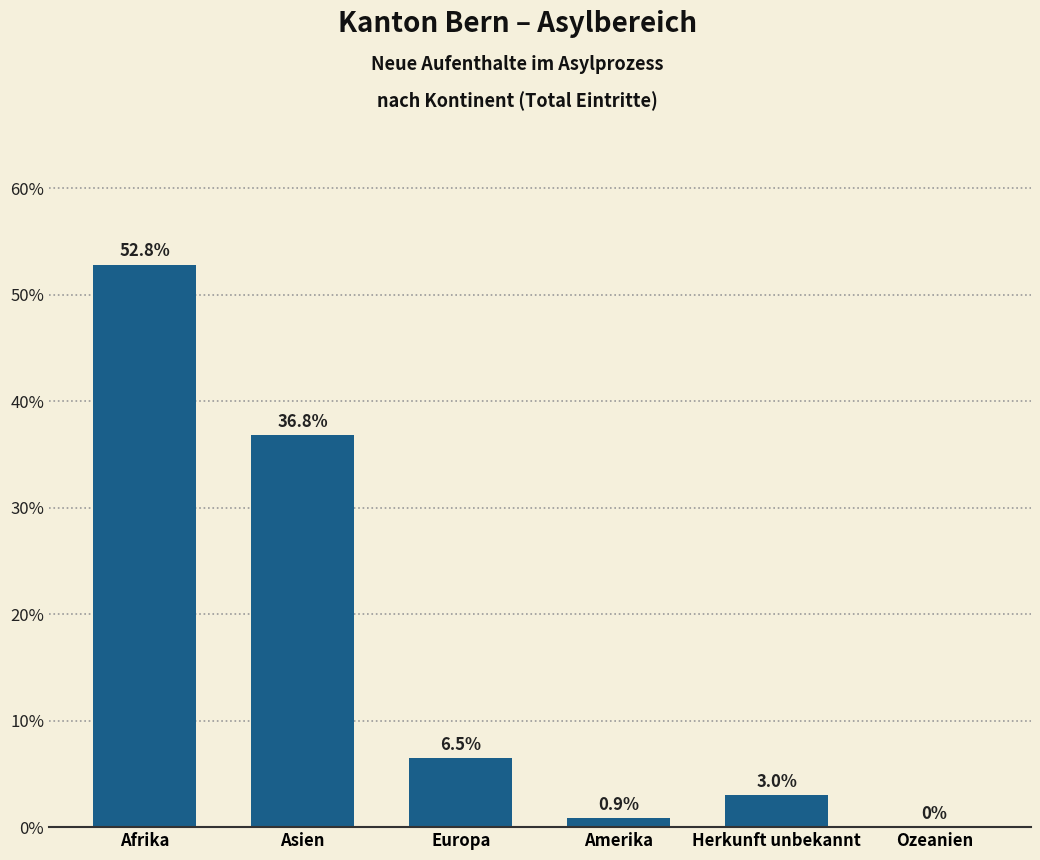

Reading left to right, extract all data points from this chart.

Afrika=52.8	Asien=36.8	Europa=6.5	Amerika=0.9	Herkunft unbekannt=3.0	Ozeanien=0.0